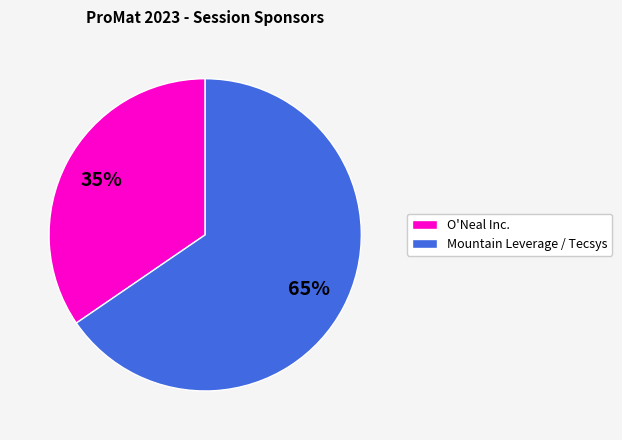

What is the ratio of the value at Mountain Leverage / Tecsys to the value at O'Neal Inc.?

1.9